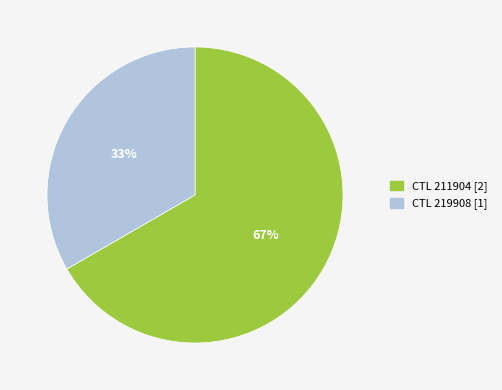

How many slices are in this pie chart?

2